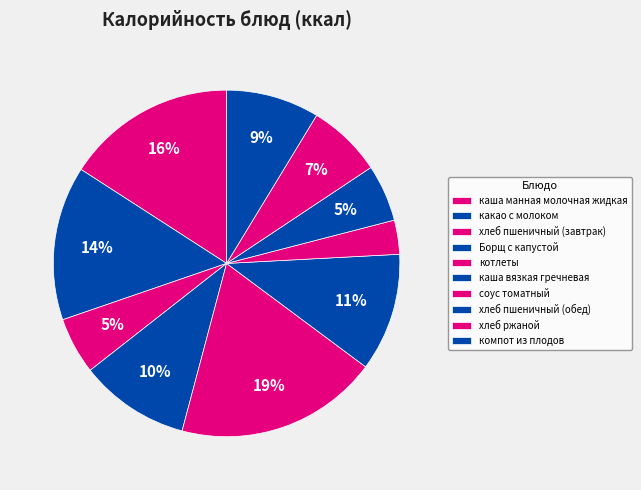

The хлеб пшеничный (завтрак) slice represents 5% of the pie. True or false?

True